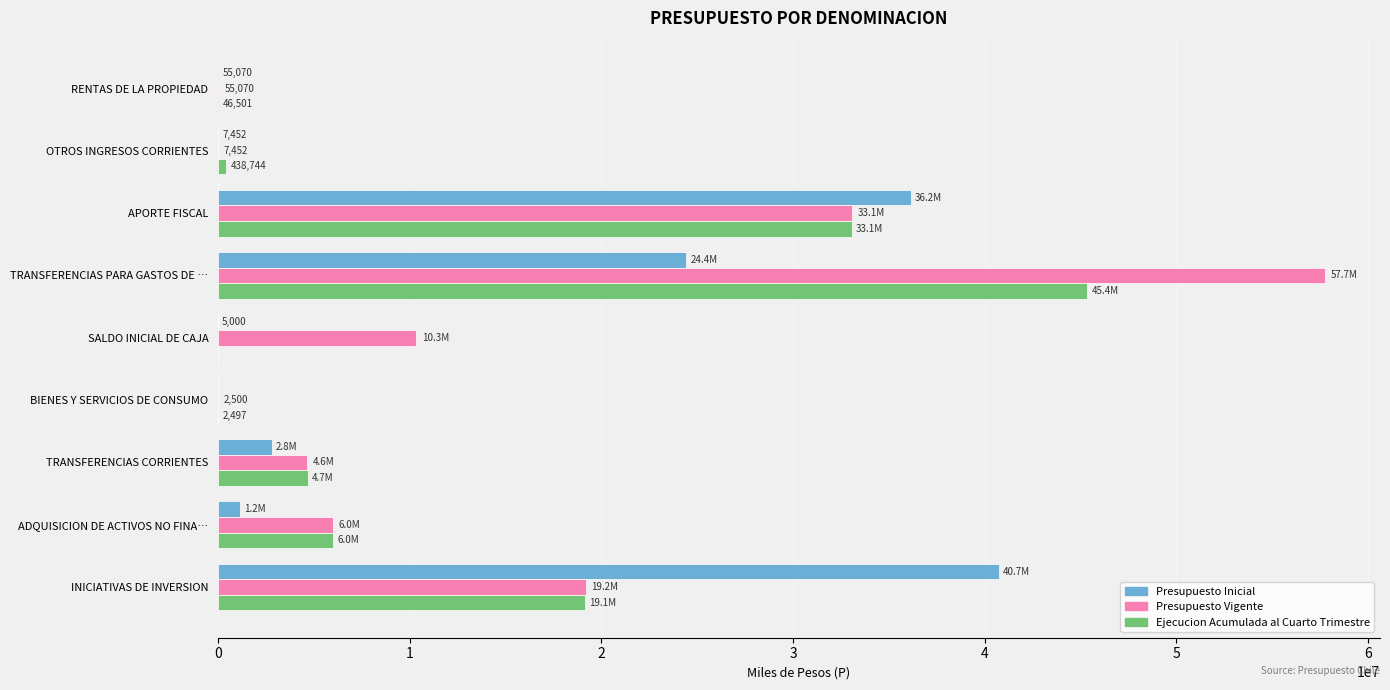

Which series has the largest total across all categories?

Presupuesto Vigente